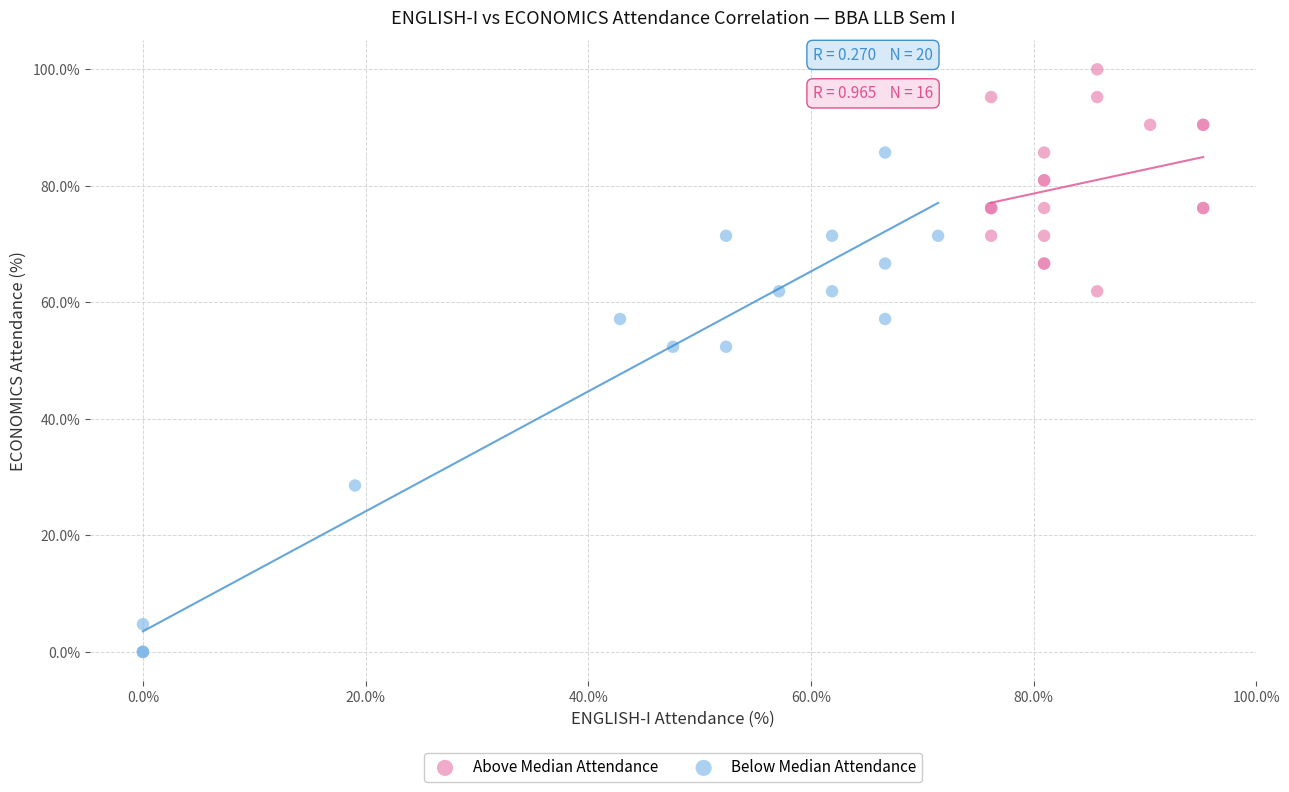

What are all the series names shown in the legend?

Above Median Attendance, Below Median Attendance